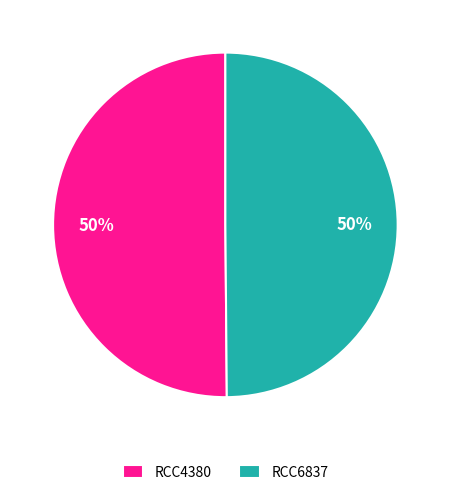

Is the sum of RCC6837 and RCC4380 greater than half?

Yes